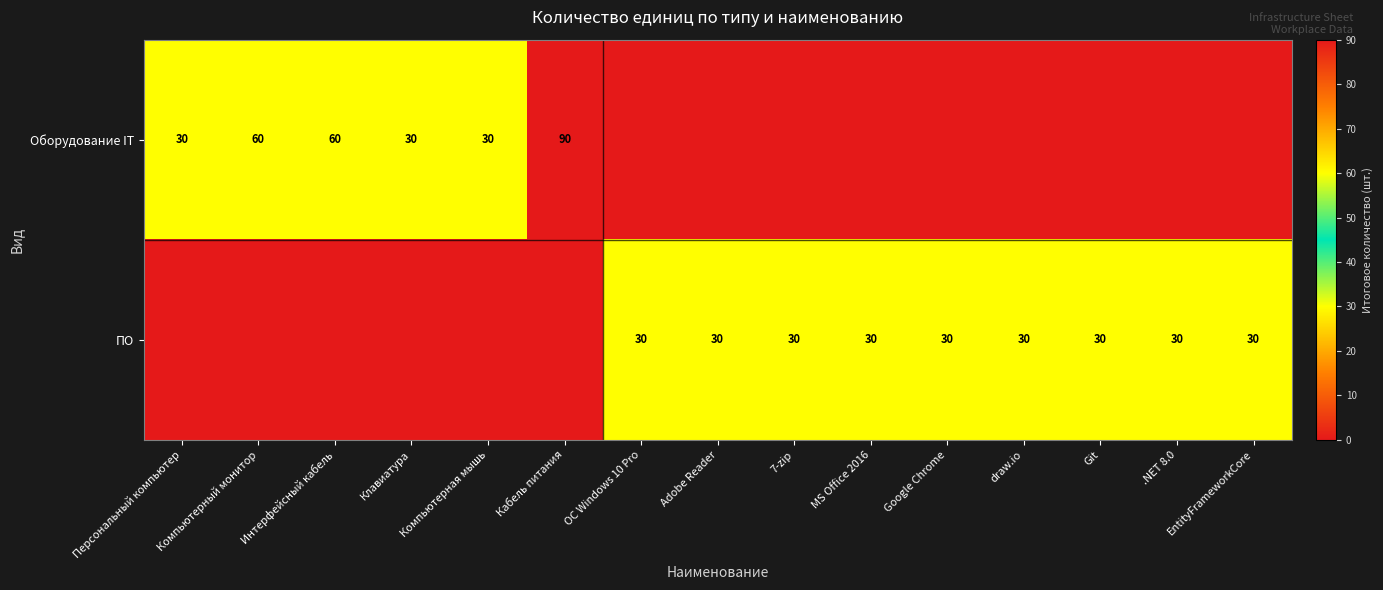

Which category has the lowest value across all series?

ОС Windows 10 Pro